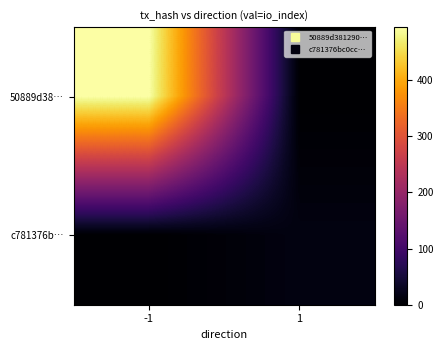

Which series has the largest total across all categories?

50889d38…